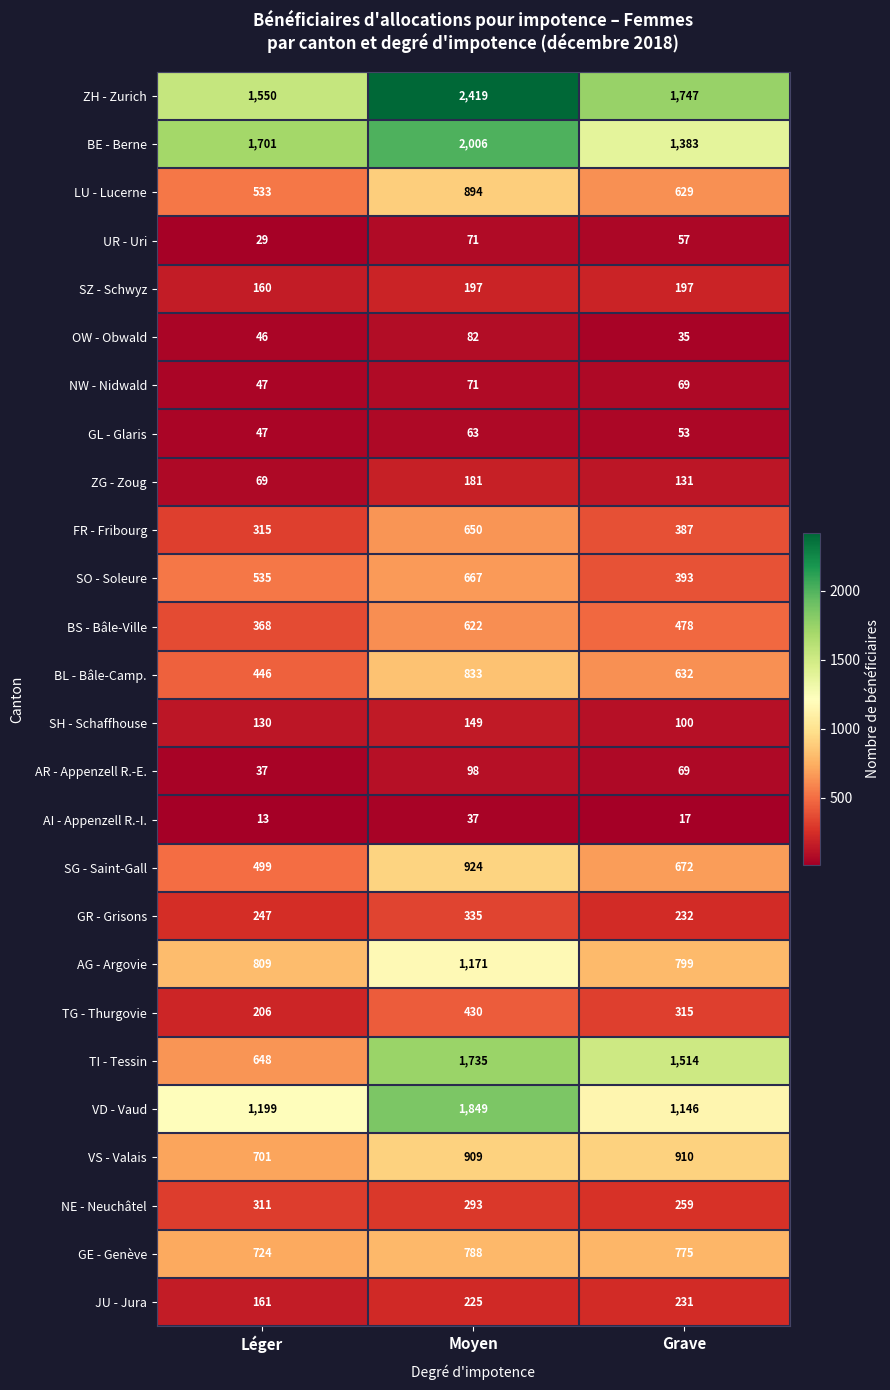

What is the difference between the ZH - Zurich values at Léger and Grave?

197